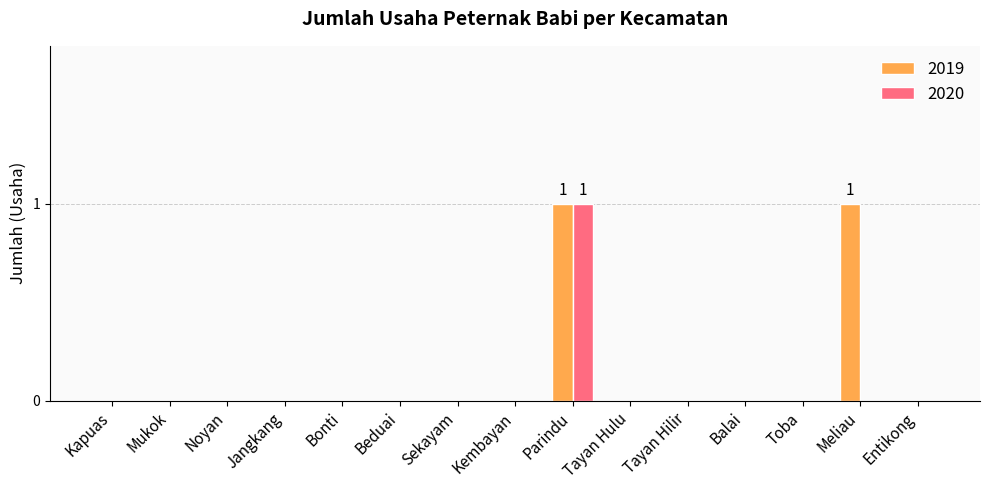

The 2019 series shows 1 at Bonti. True or false?

False